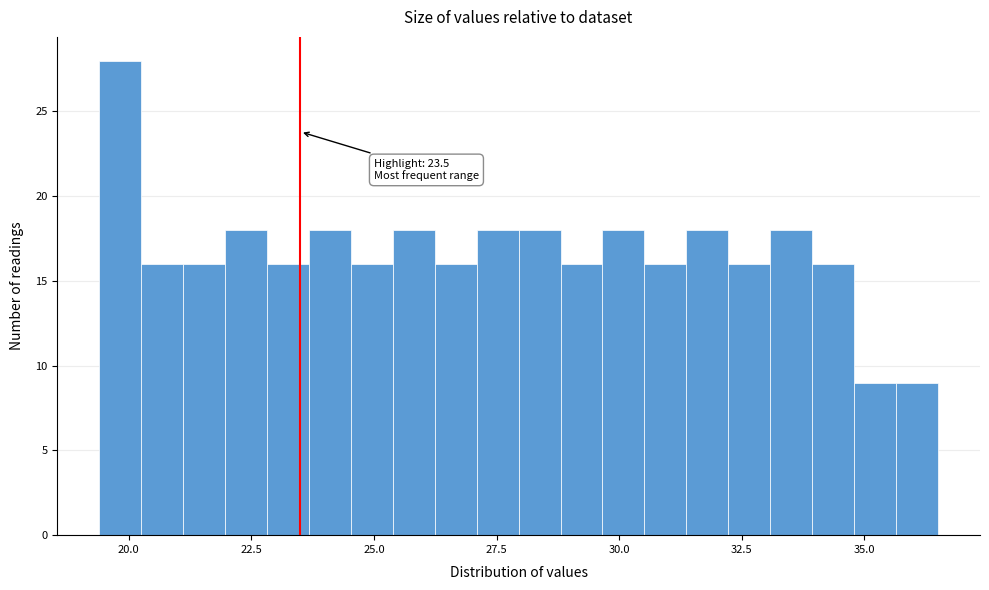

Around what value on the x-axis is the tallest bar? Give the approximate position of its centre, as read against the axis.

20.0